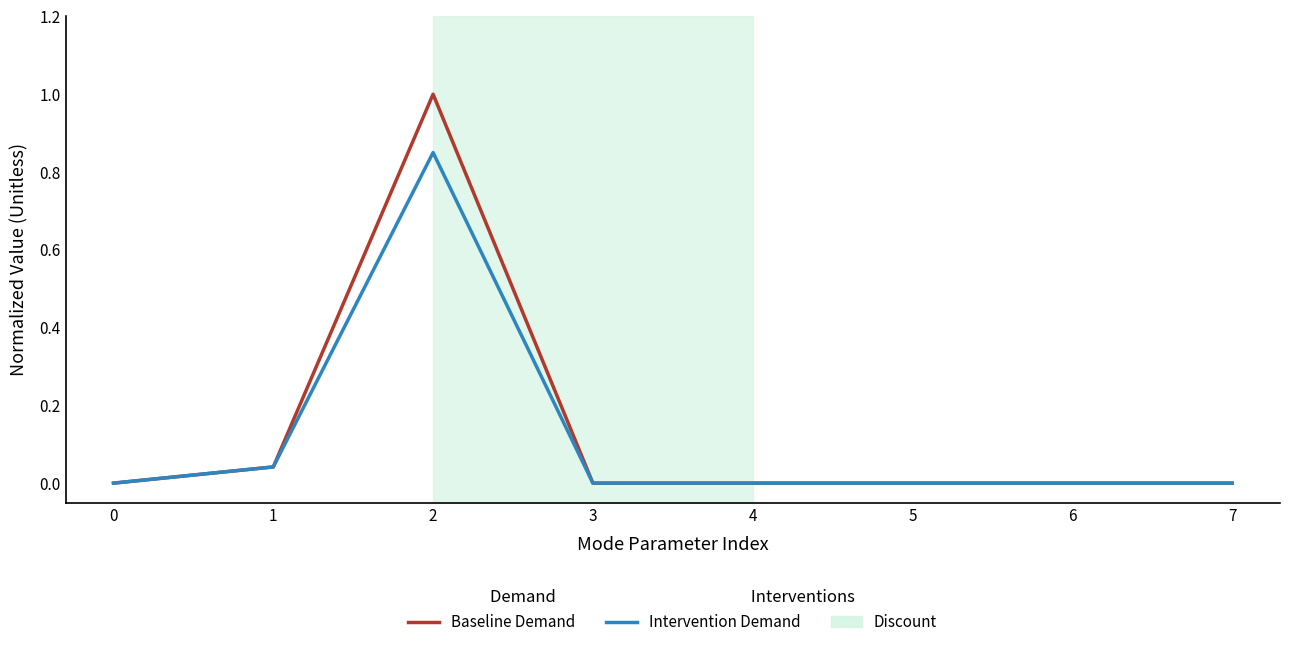

Which series has the largest range (max minus min)?

Baseline Demand